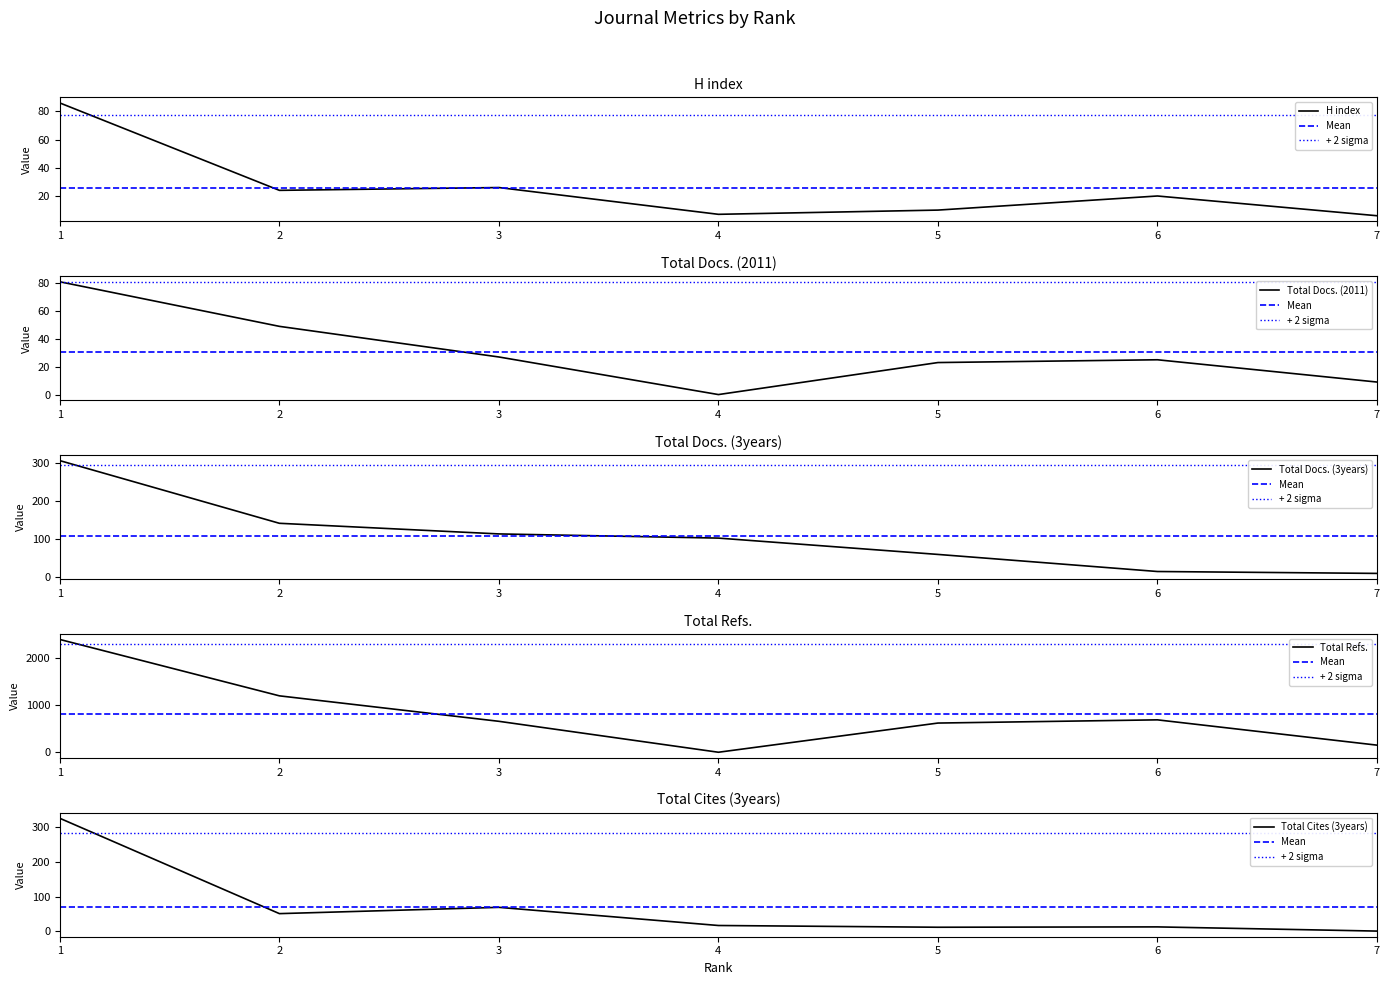

At which label is Total Cites (3years) closest to 162?

3